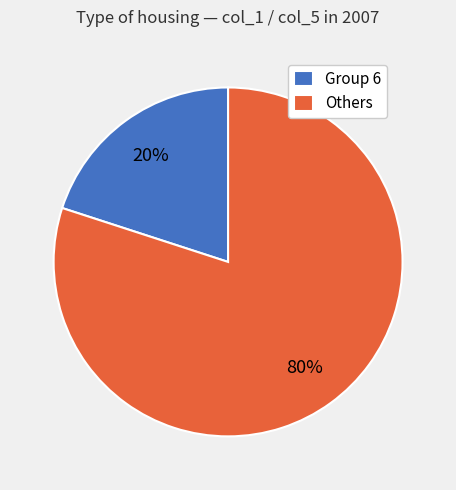

Combined, do Group 6 and Others account for over 50%?

Yes